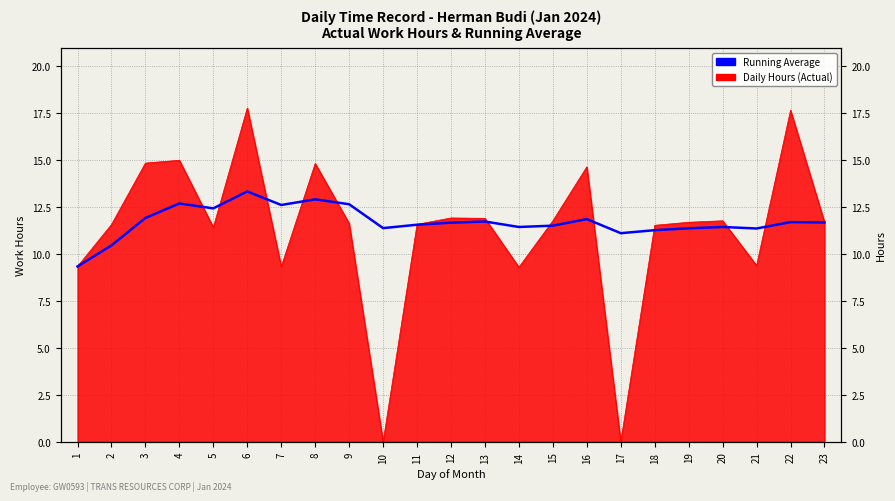

What is the value of the 7th point from the left?

12.6